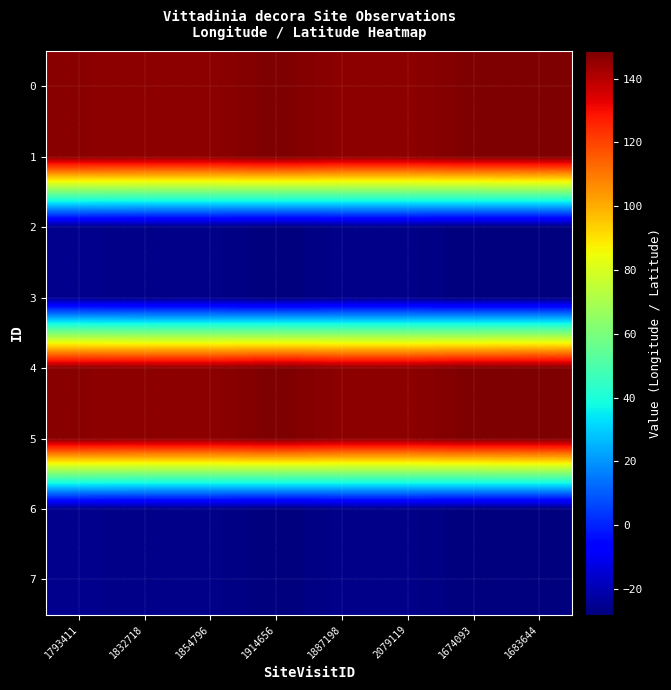

Reading left to right, what are all the values shown in this chart?

0: 1793411=146.6	1832718=146.3	1854796=146.2	1914656=148.6	1887198=146.3	2079119=146.2	1674093=148.6	1683644=148.6
1: 1793411=146.6	1832718=146.3	1854796=146.2	1914656=148.6	1887198=146.3	2079119=146.2	1674093=148.6	1683644=148.6
2: 1793411=-25.8	1832718=-26.4	1854796=-26.4	1914656=-28.0	1887198=-26.4	2079119=-26.4	1674093=-28.1	1683644=-28.0
3: 1793411=-25.8	1832718=-26.4	1854796=-26.4	1914656=-28.0	1887198=-26.4	2079119=-26.4	1674093=-28.1	1683644=-28.0
4: 1793411=146.6	1832718=146.3	1854796=146.2	1914656=148.6	1887198=146.3	2079119=146.2	1674093=148.6	1683644=148.6
5: 1793411=146.6	1832718=146.3	1854796=146.2	1914656=148.6	1887198=146.3	2079119=146.2	1674093=148.6	1683644=148.6
6: 1793411=-25.8	1832718=-26.4	1854796=-26.4	1914656=-28.0	1887198=-26.4	2079119=-26.4	1674093=-28.1	1683644=-28.0
7: 1793411=-25.8	1832718=-26.4	1854796=-26.4	1914656=-28.0	1887198=-26.4	2079119=-26.4	1674093=-28.1	1683644=-28.0